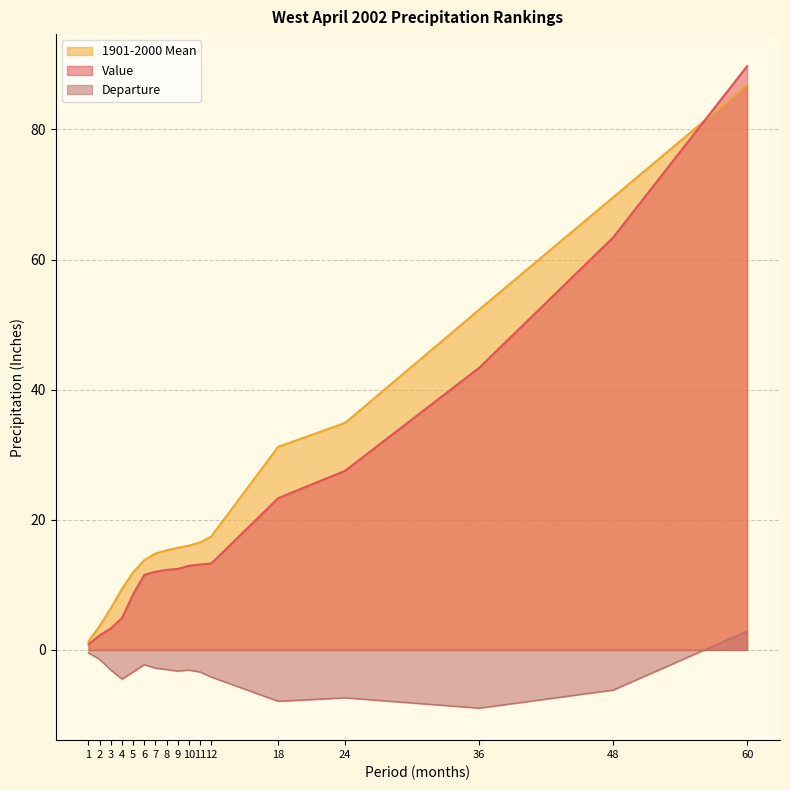

What is the lowest value of the Departure series?

-8.9